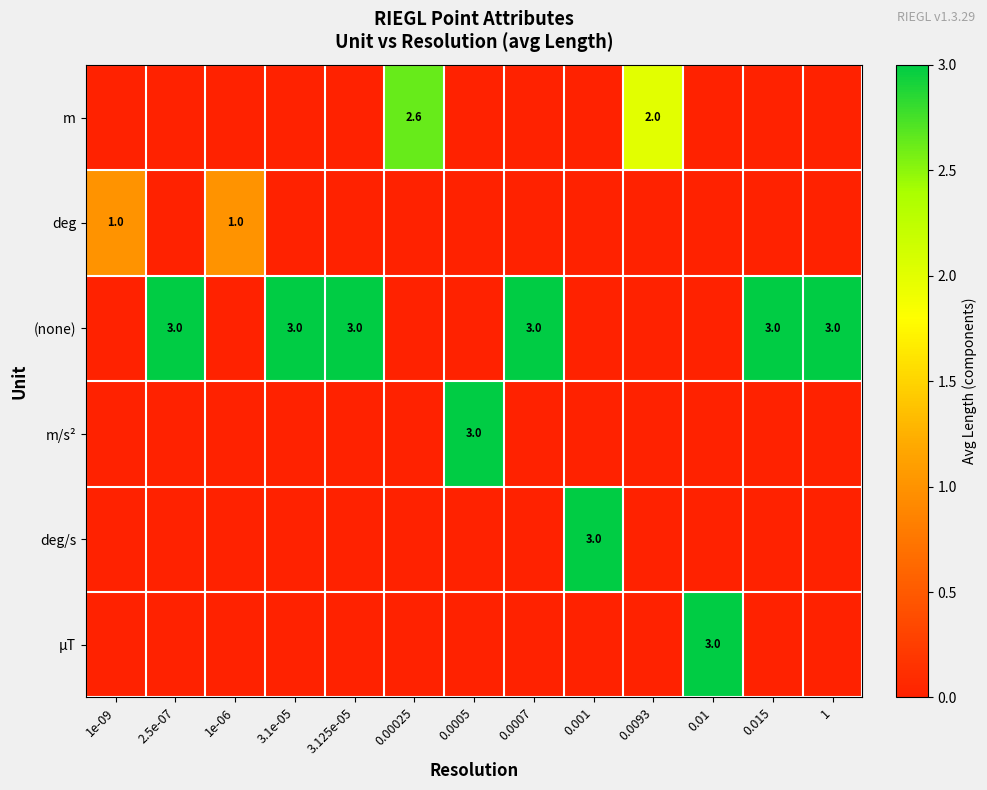

True or false: (none) has a value of 3.0 at 3.125e-05.

True